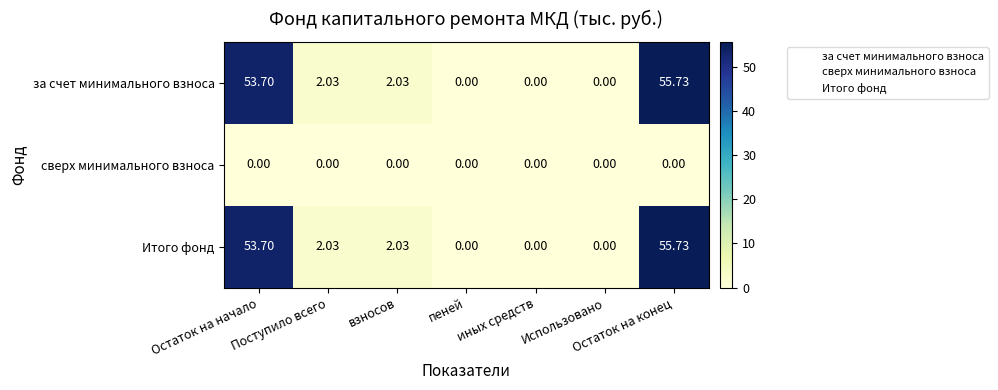

At which category is the sum across all series the highest?

Остаток на конец